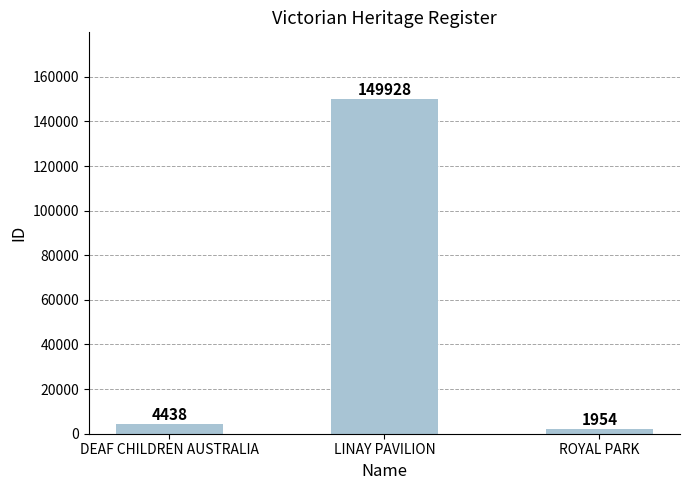

Rank the categories by value from highest to lowest.

LINAY PAVILION, DEAF CHILDREN AUSTRALIA, ROYAL PARK